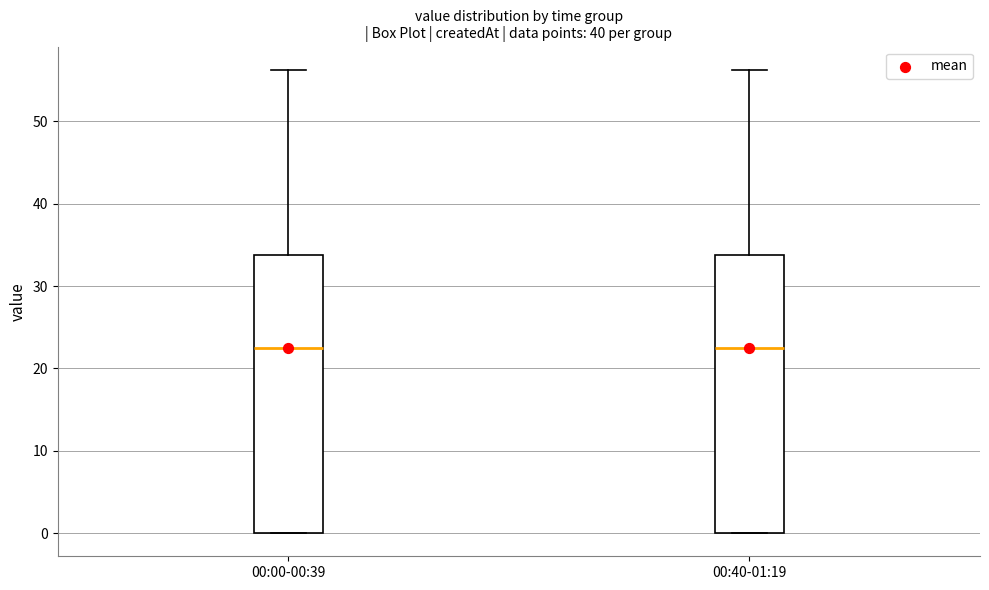

Reading left to right, transcribe this box plot: for each box, give where its median line is, the range the box spans, and where its two whiskers end, as read against the y-axis. The values are not printed on the chart, so give them approximately, as read against the axis.

00:00-00:39: median 23, box 0 to 34, whiskers 0 to 56
00:40-01:19: median 23, box 0 to 34, whiskers 0 to 56